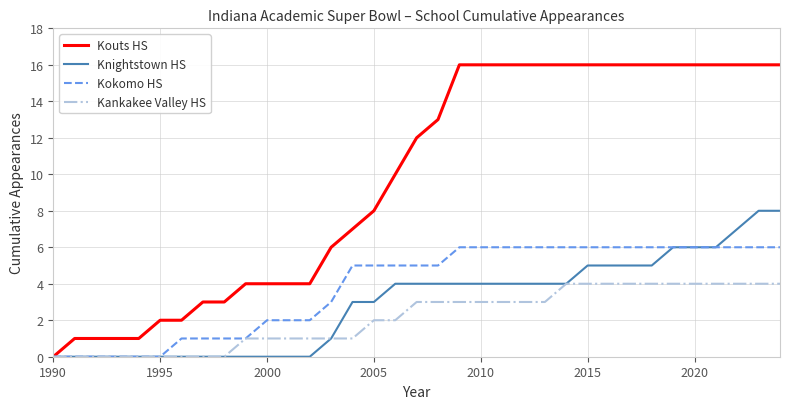

What is the sum of all Kankakee Valley HS values?

75